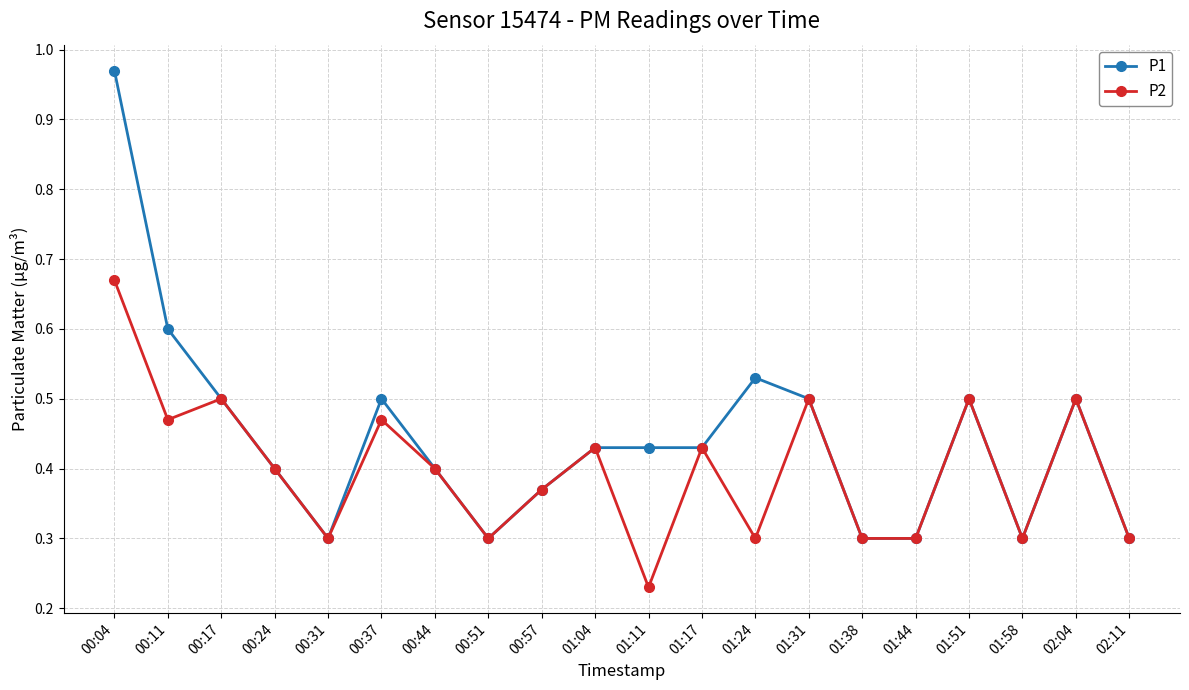

Does the chart have visible grid lines?

Yes